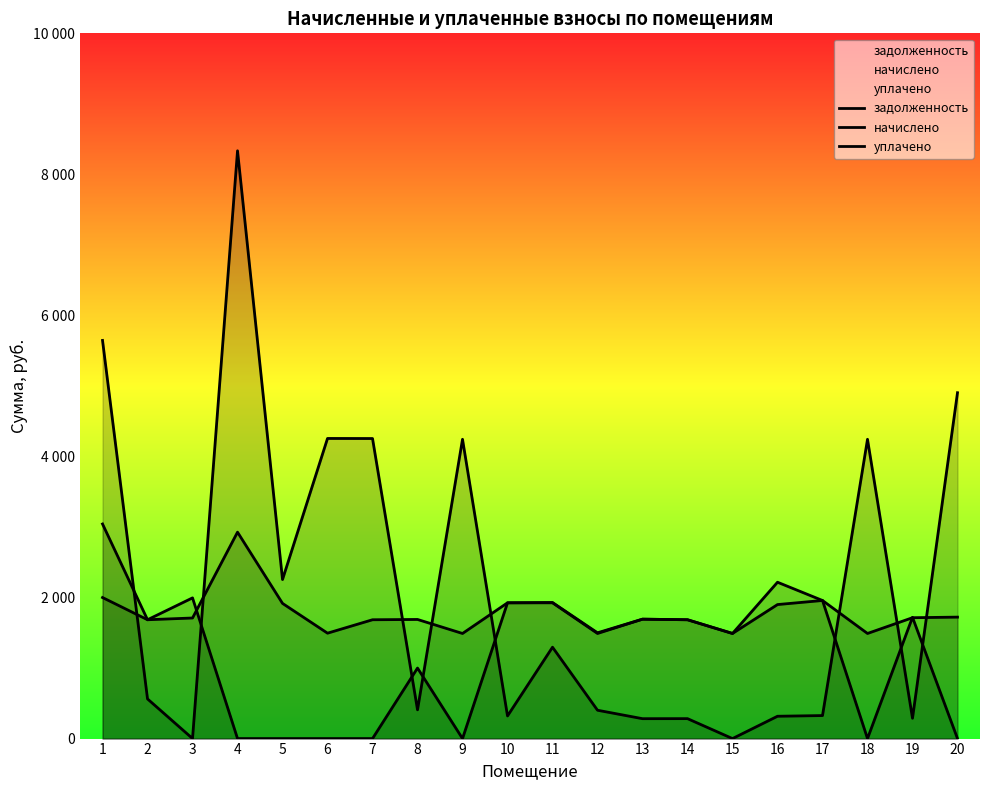

What is the difference between the second highest and minimum values in the уплачено series?

2000.0